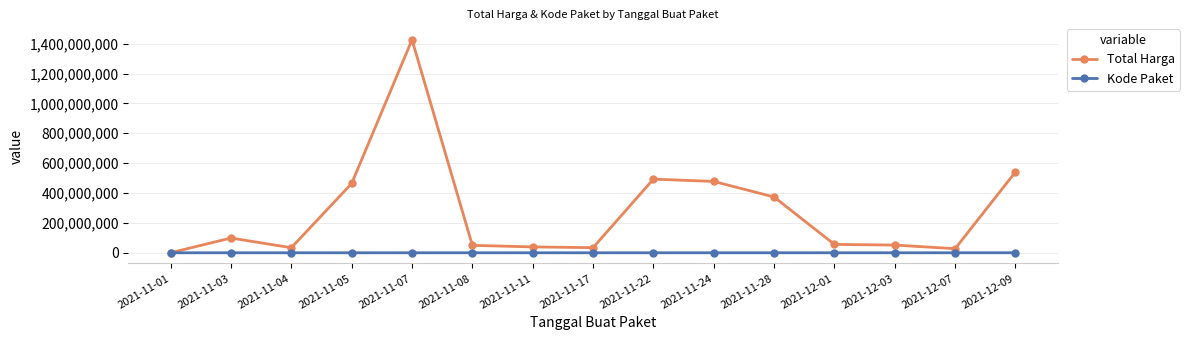

What is the difference between the maximum and minimum values in the Kode Paket series?

137412